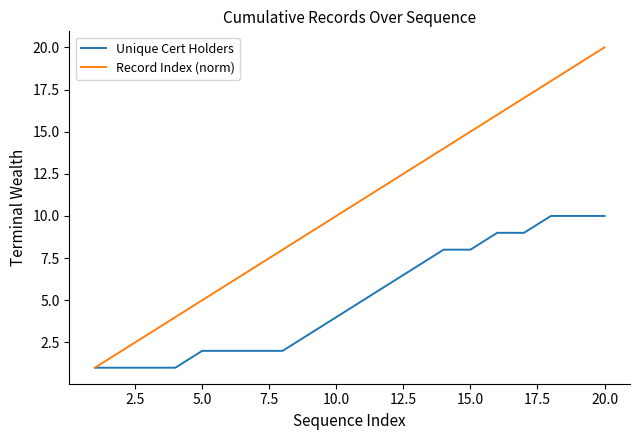

Reading left to right, extract all data points from this chart.

Unique Cert Holders: 1	1	1	1	2	2	2	2	3	4	5	6	7	8	8	9	9	10	10	10
Record Index (norm): 1	2	3	4	5	6	7	8	9	10	11	12	13	14	15	16	17	18	19	20